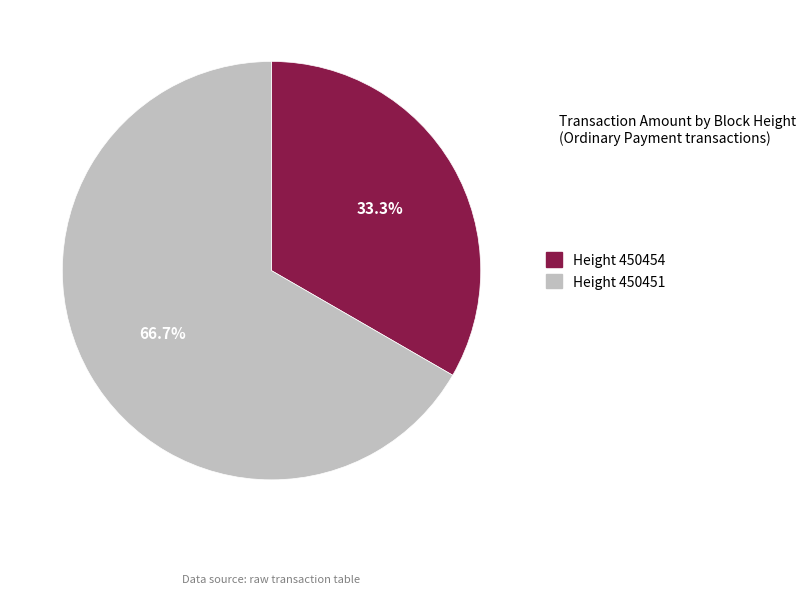

How many segments does this pie chart have?

2